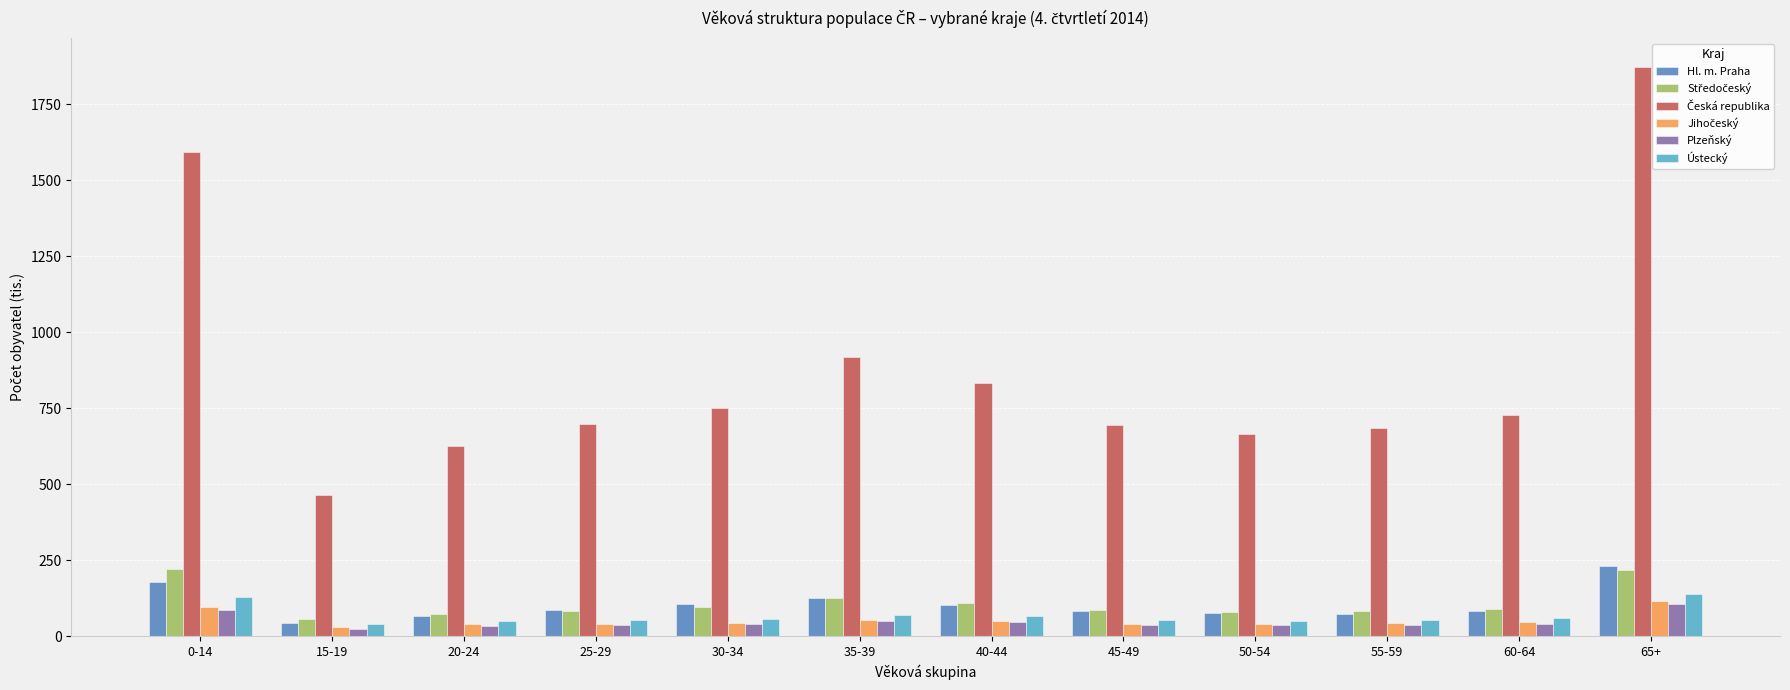

What is the maximum value for Ústecký?

139.7